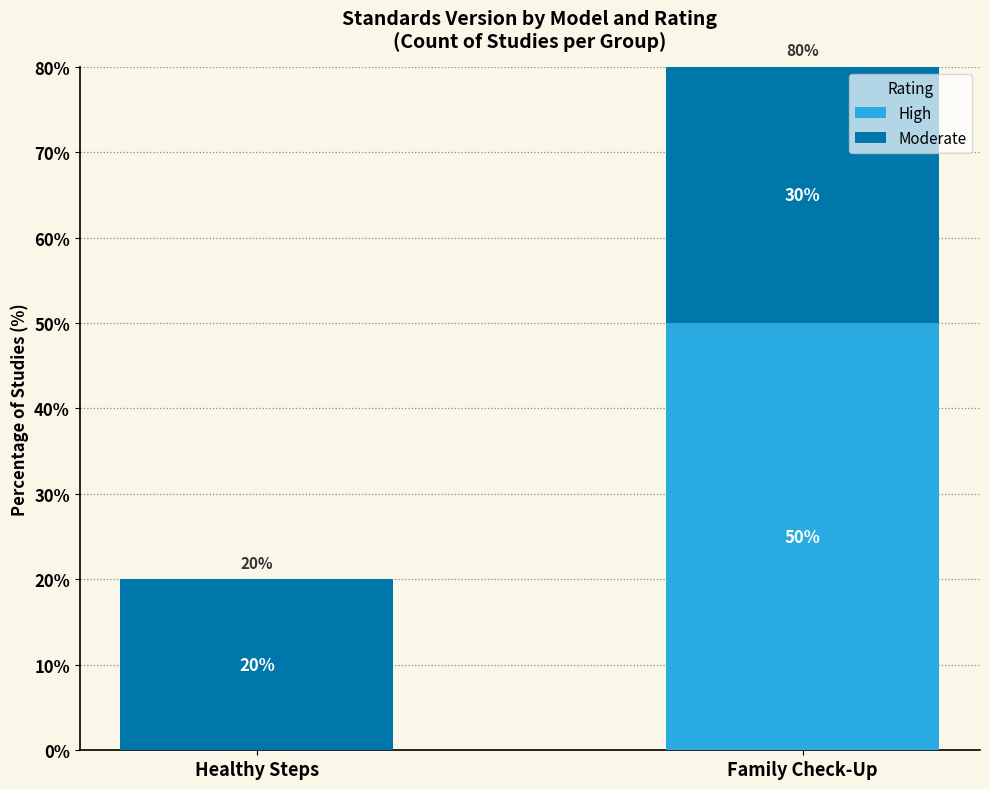

Reading left to right, list the values for the High series.

Healthy Steps=0	Family Check-Up=50